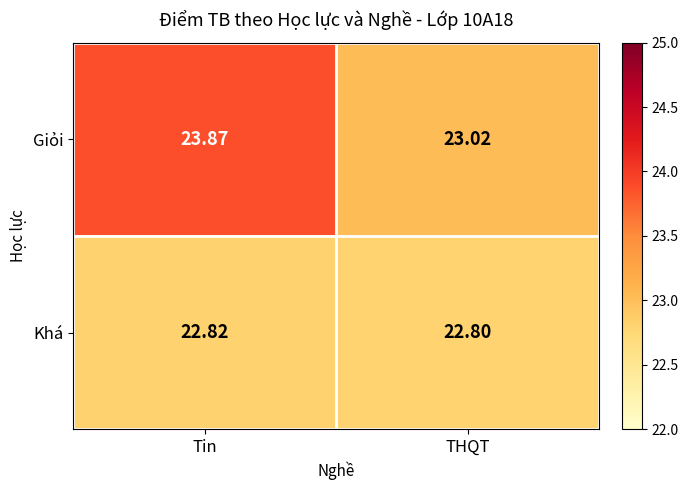

Which category has the highest value in the Khá series?

Tin